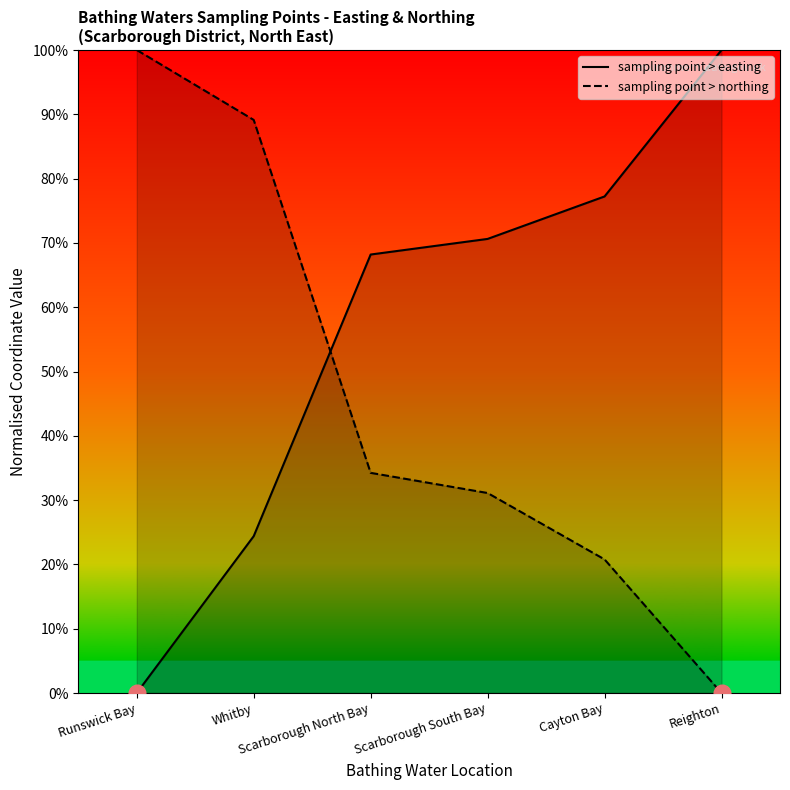

The value of sampling point > easting at Runswick Bay is 44.3. True or false?

False